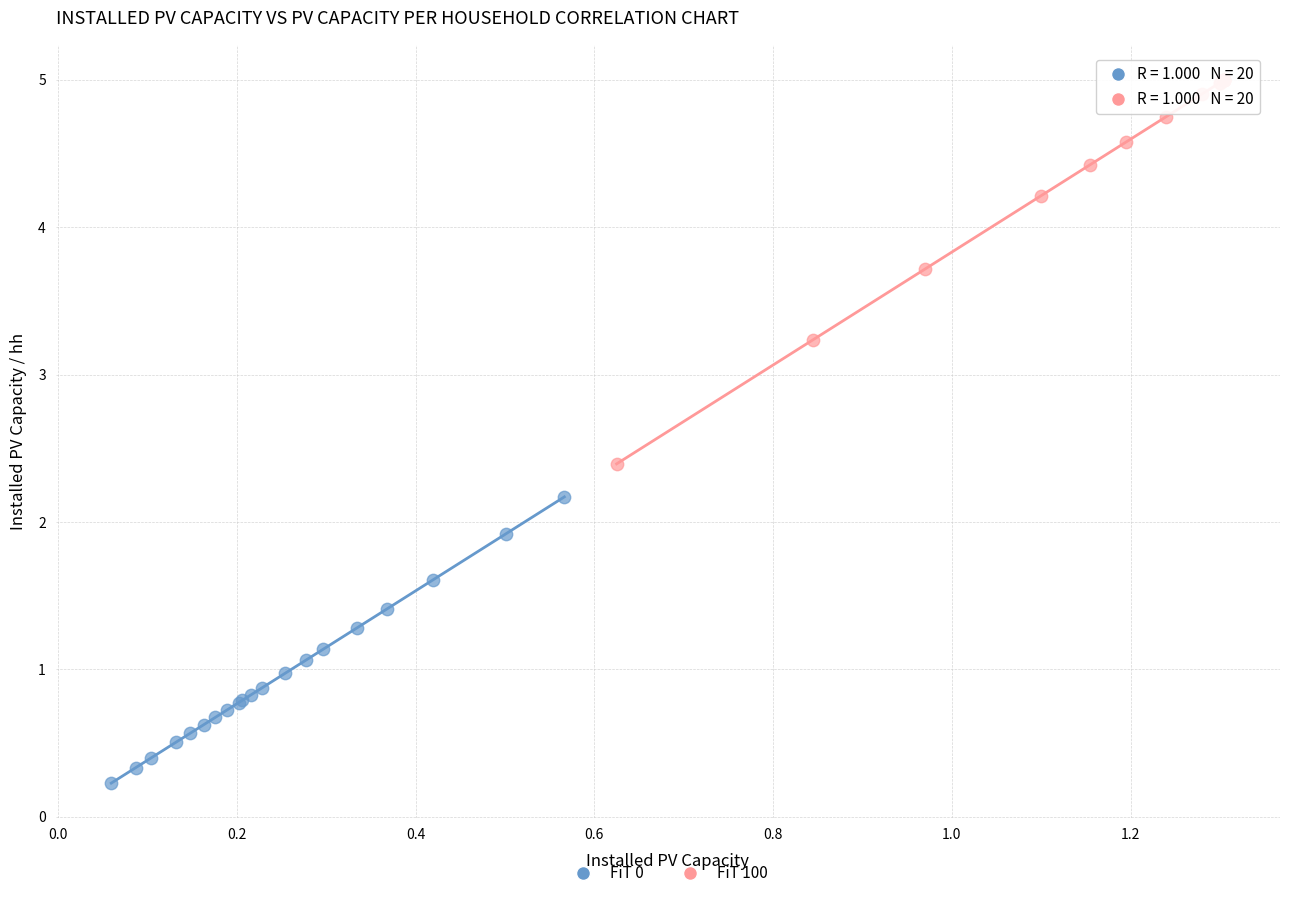

Which series reaches the minimum Y coordinate?

FiT 0